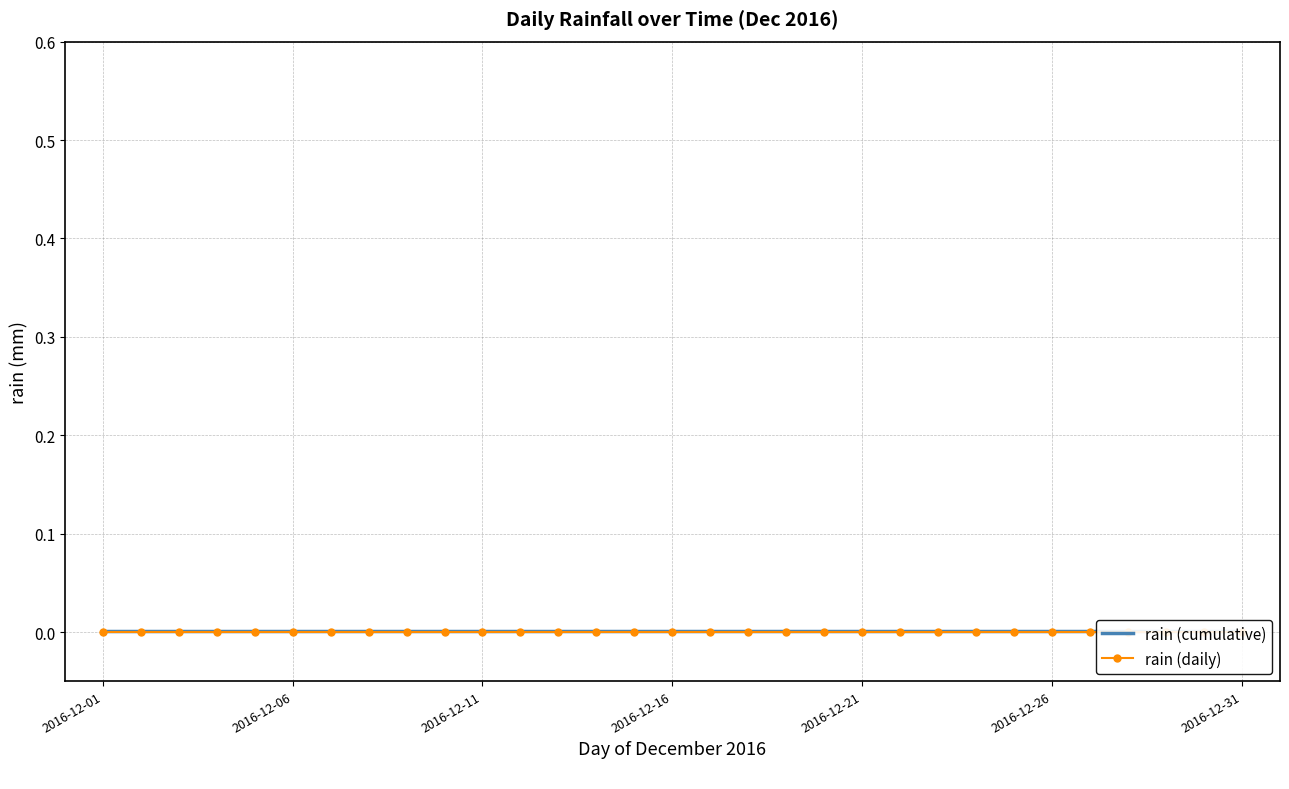

The rain (cumulative) series shows 0.0 at 2016-12-01. True or false?

True